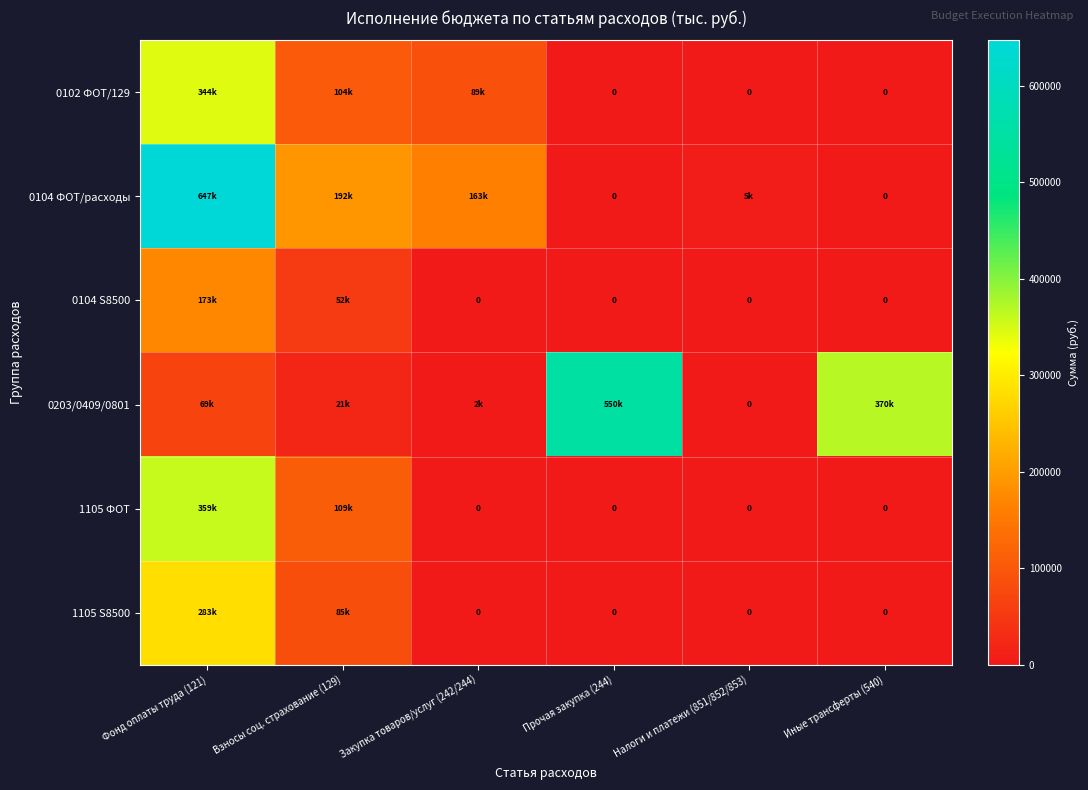

What is the difference between the maximum and second lowest values in the 0102 ФОТ/129 series?

344293.3